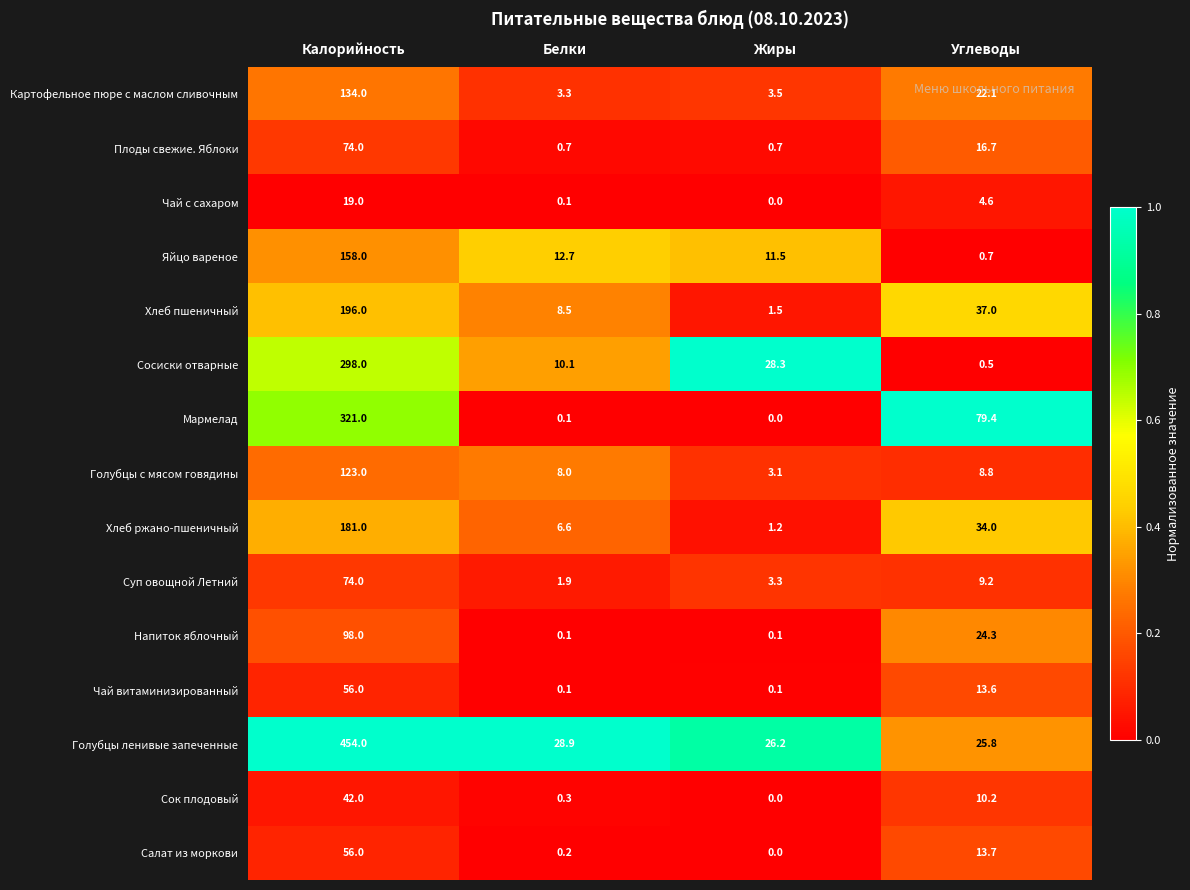

What is the greatest value displayed?

454.0